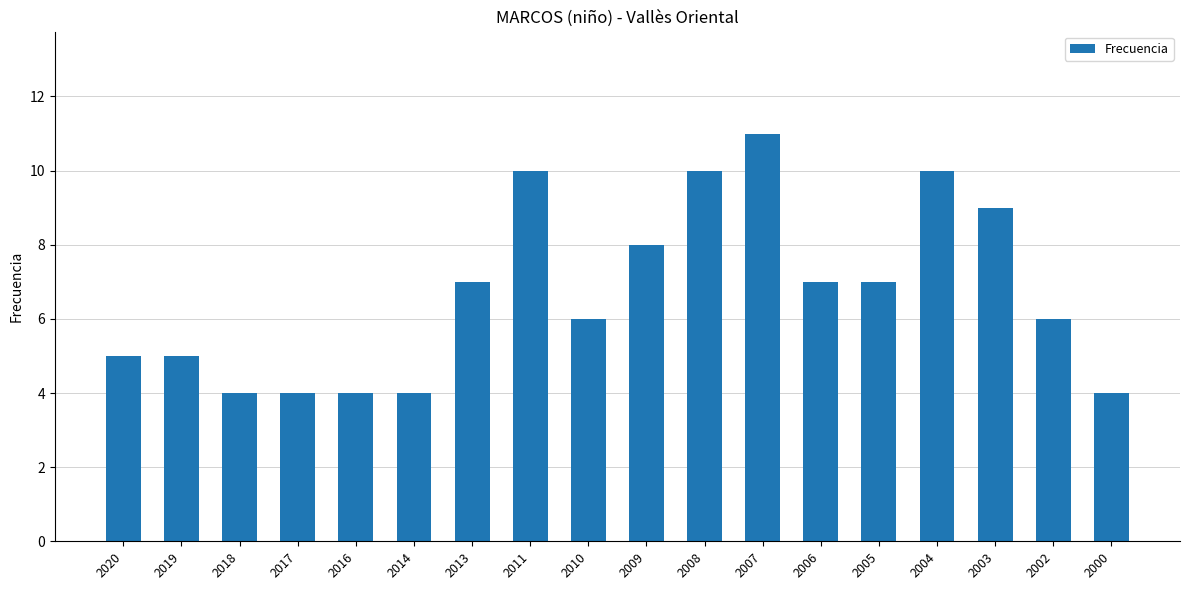

What is the value of the 13th bar from the left?

7